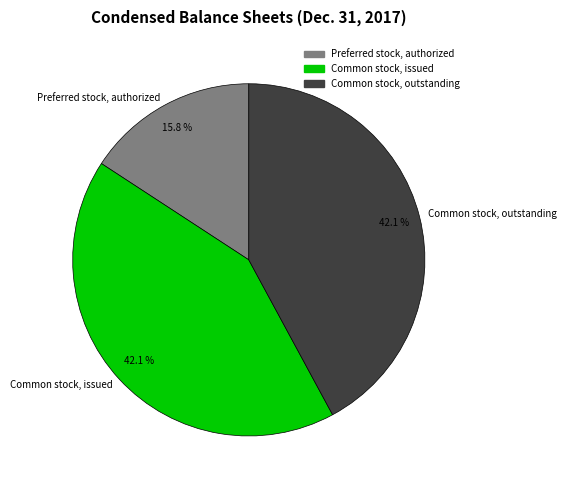

Does any single category account for the majority?

No